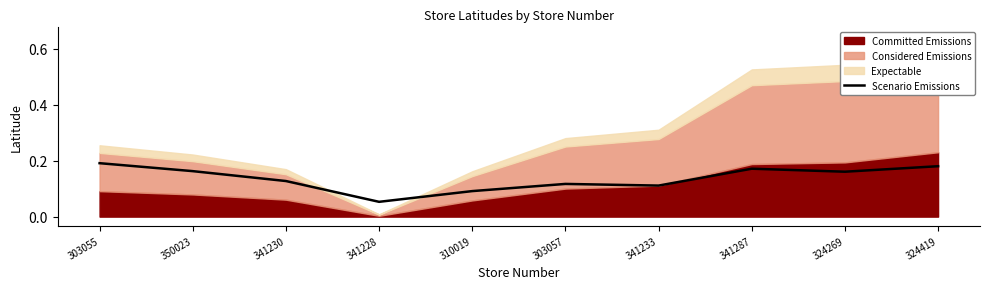

Reading left to right, list all the values displayed in this chart.

0.2	0.2	0.1	0.1	0.1	0.1	0.1	0.2	0.2	0.2